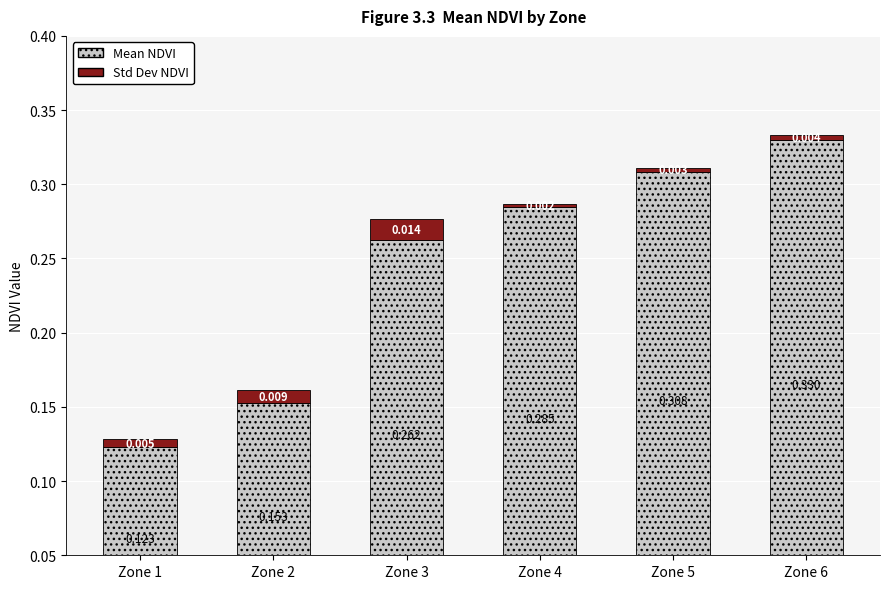

Count the number of categories in the chart.

6